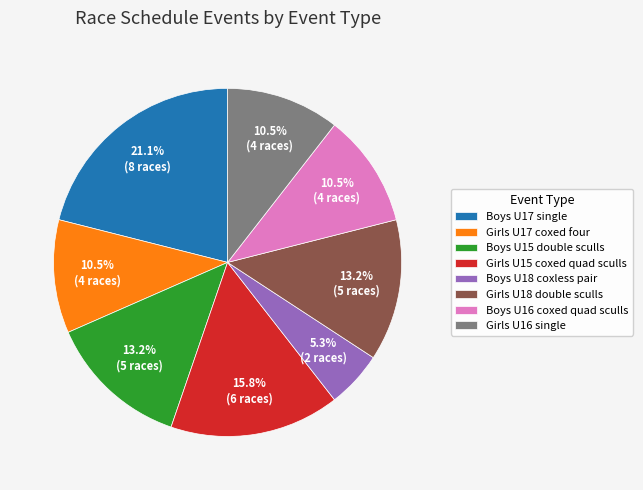

Count the number of slices in the pie.

8